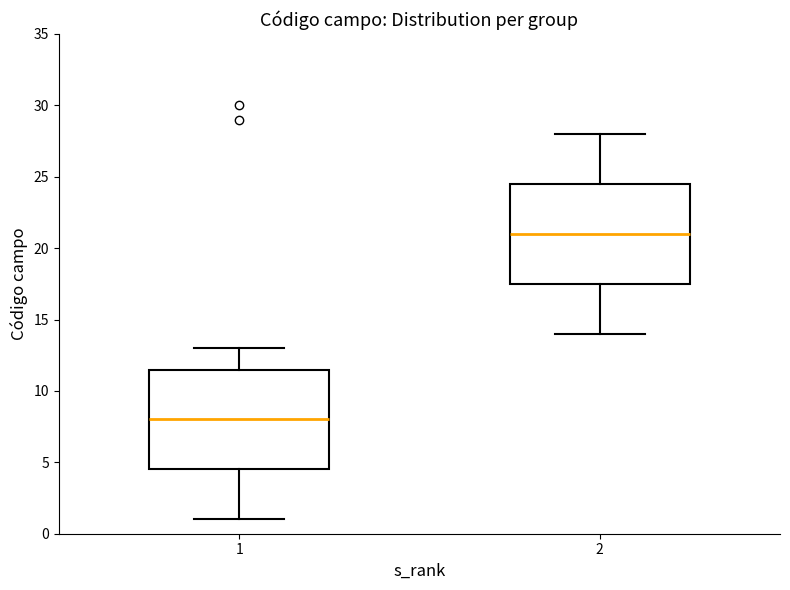

Which box has the lowest median line?

1